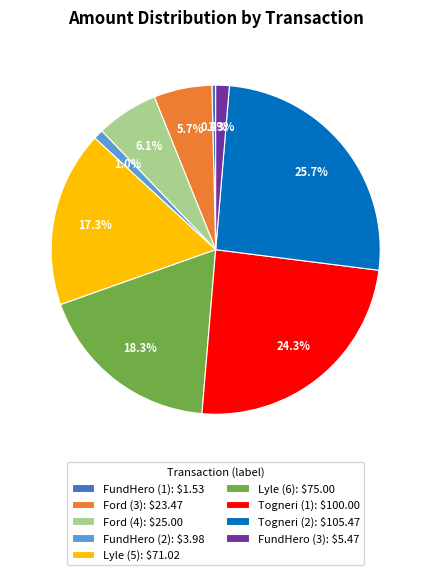

How much of the chart is everything except Ford (3): $23.47?

94.3%